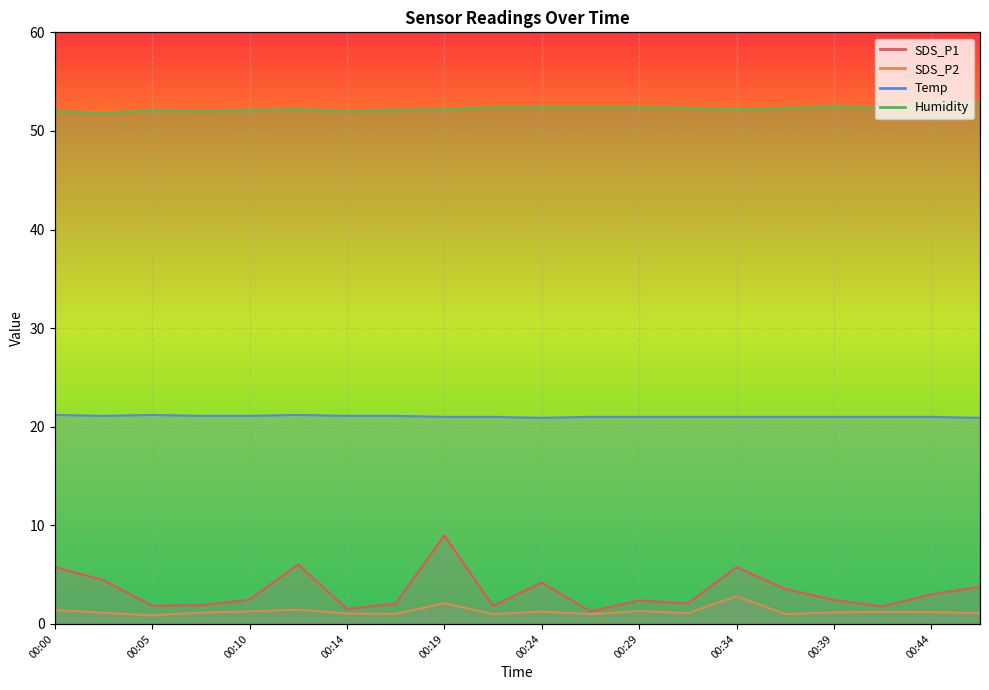

True or false: Humidity has a value of 52.4 at 00:27.

True